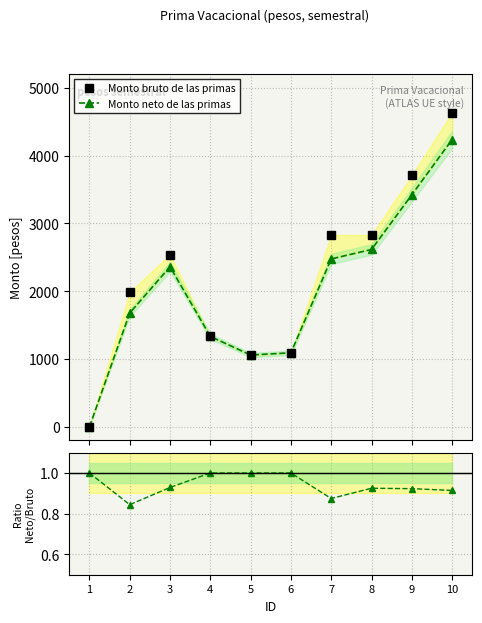

At which label is Monto bruto de las primas closest to 2317?

3